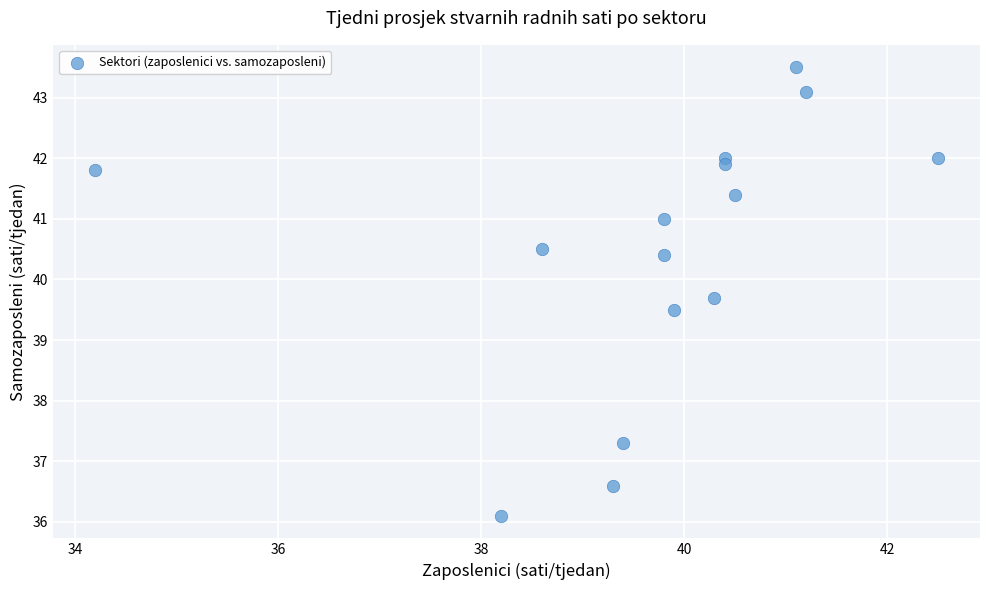

What Y value in the scatter plot is closest to 39?

39.5